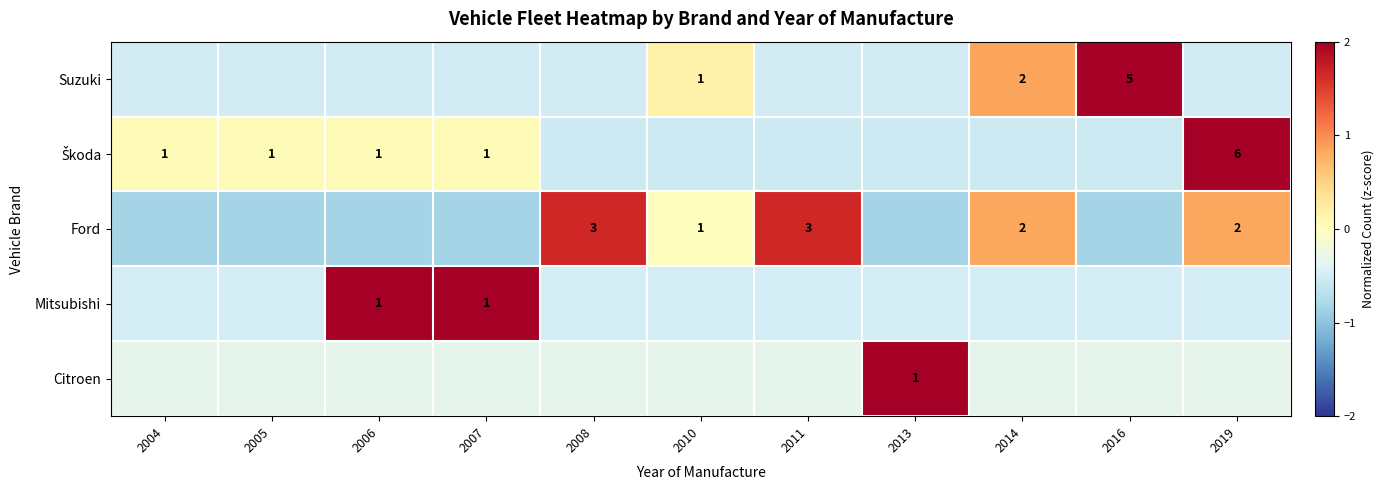

Which has a higher value, 2016 or 2006?

2016